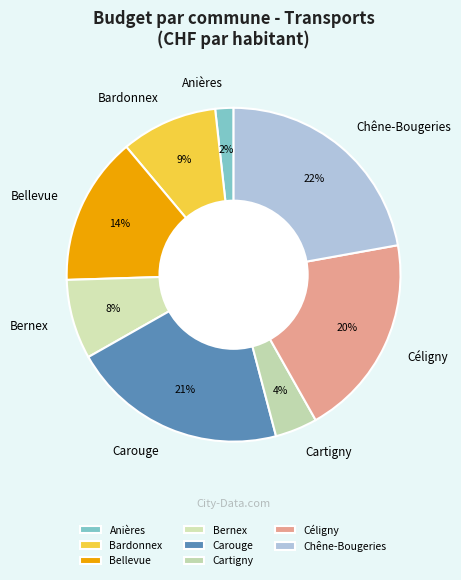

Which category has the biggest portion of the pie?

Chêne-Bougeries